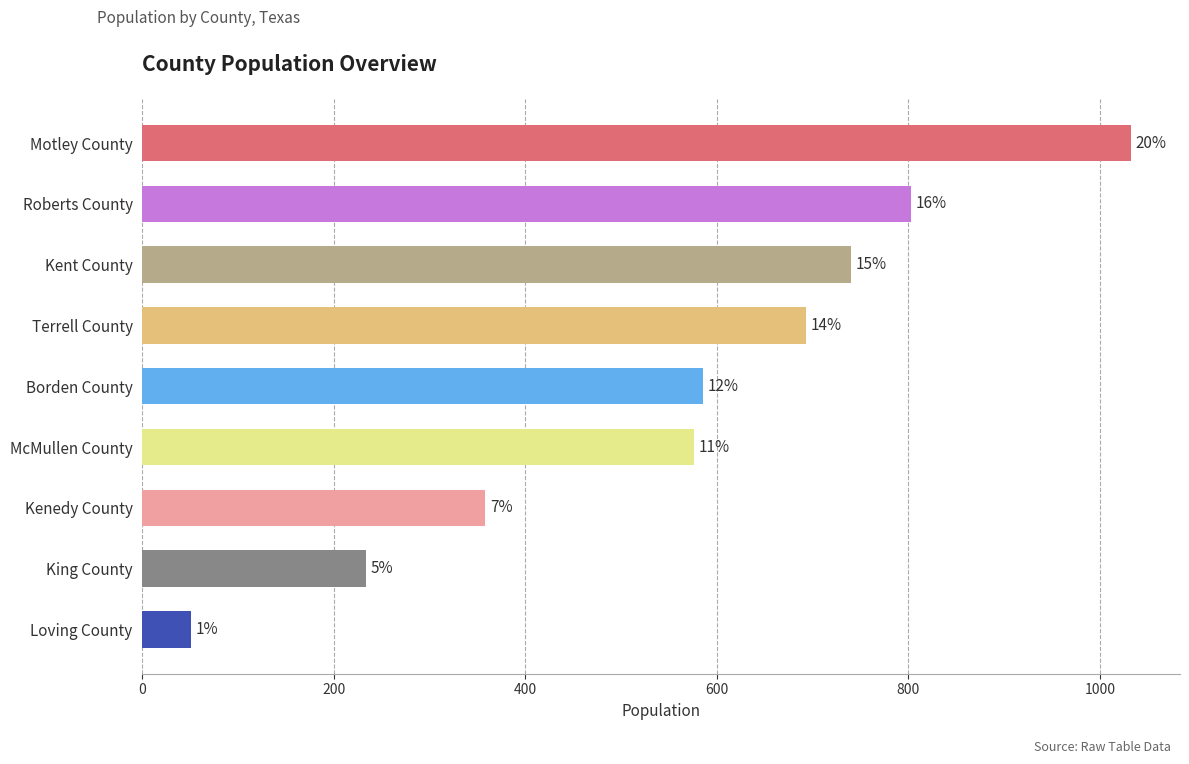

What is the average value?

563